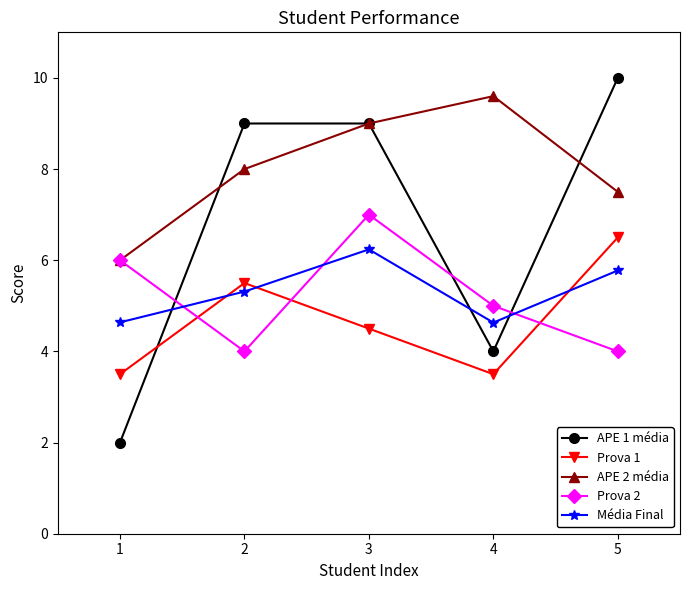

What is the approximate value of APE 1 média at 1?

2.0